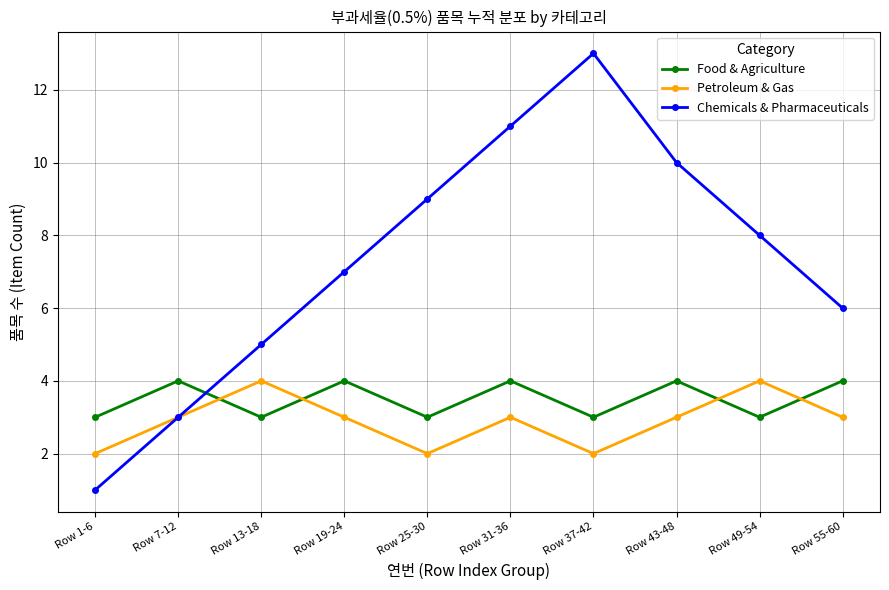

What is the sum of all Petroleum & Gas values?

29